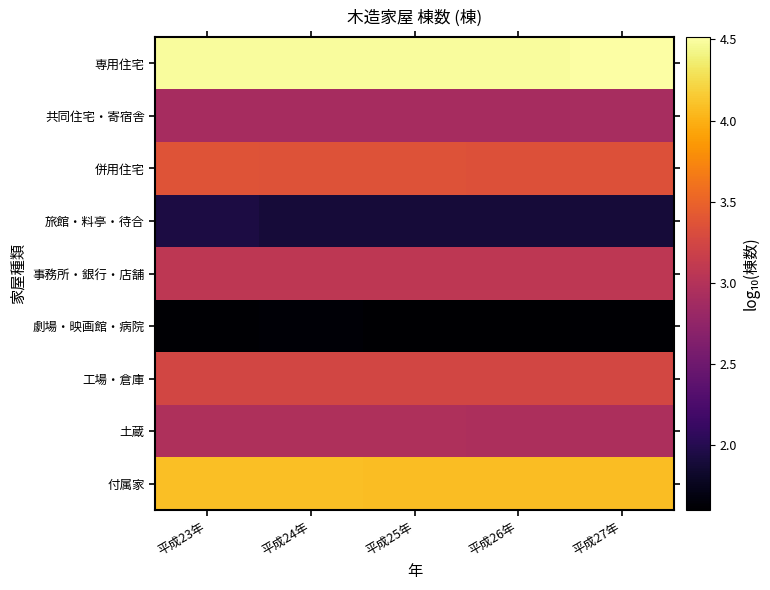

Reading left to right, list all the values displayed in this chart.

専用住宅: 平成23年=4.5	平成24年=4.5	平成25年=4.5	平成26年=4.5	平成27年=4.5
共同住宅・寄宿舎: 平成23年=2.9	平成24年=2.9	平成25年=2.9	平成26年=2.9	平成27年=2.9
併用住宅: 平成23年=3.4	平成24年=3.4	平成25年=3.4	平成26年=3.4	平成27年=3.3
旅館・料亭・待合: 平成23年=1.9	平成24年=1.9	平成25年=1.9	平成26年=1.9	平成27年=1.9
事務所・銀行・店舗: 平成23年=3.1	平成24年=3.1	平成25年=3.1	平成26年=3.1	平成27年=3.1
劇場・映画館・病院: 平成23年=1.6	平成24年=1.6	平成25年=1.6	平成26年=1.6	平成27年=1.6
工場・倉庫: 平成23年=3.2	平成24年=3.2	平成25年=3.2	平成26年=3.2	平成27年=3.3
土蔵: 平成23年=3.0	平成24年=3.0	平成25年=3.0	平成26年=3.0	平成27年=2.9
付属家: 平成23年=4.1	平成24年=4.1	平成25年=4.1	平成26年=4.1	平成27年=4.1